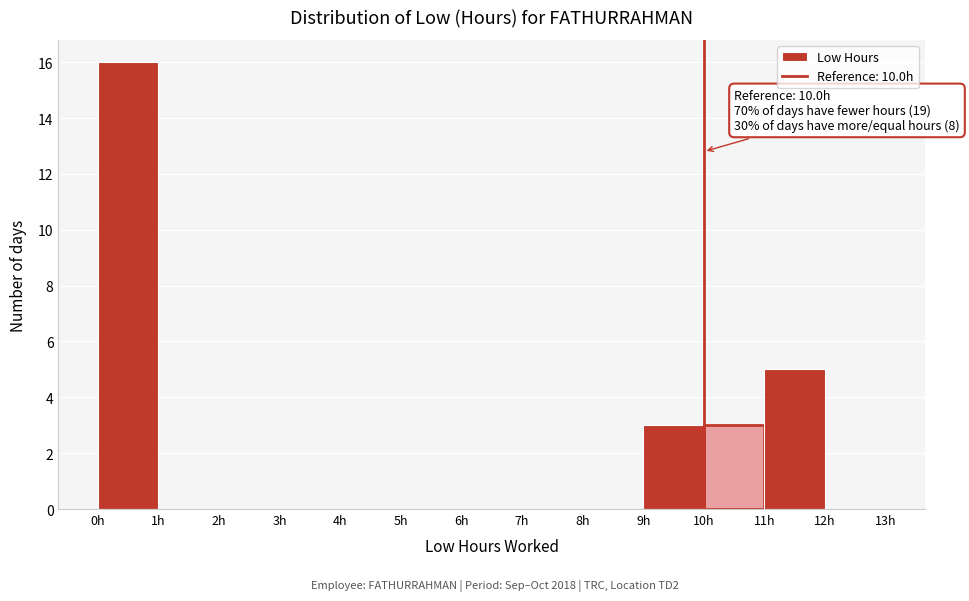

Over which range of the x-axis is the bar tallest?

0 to 1